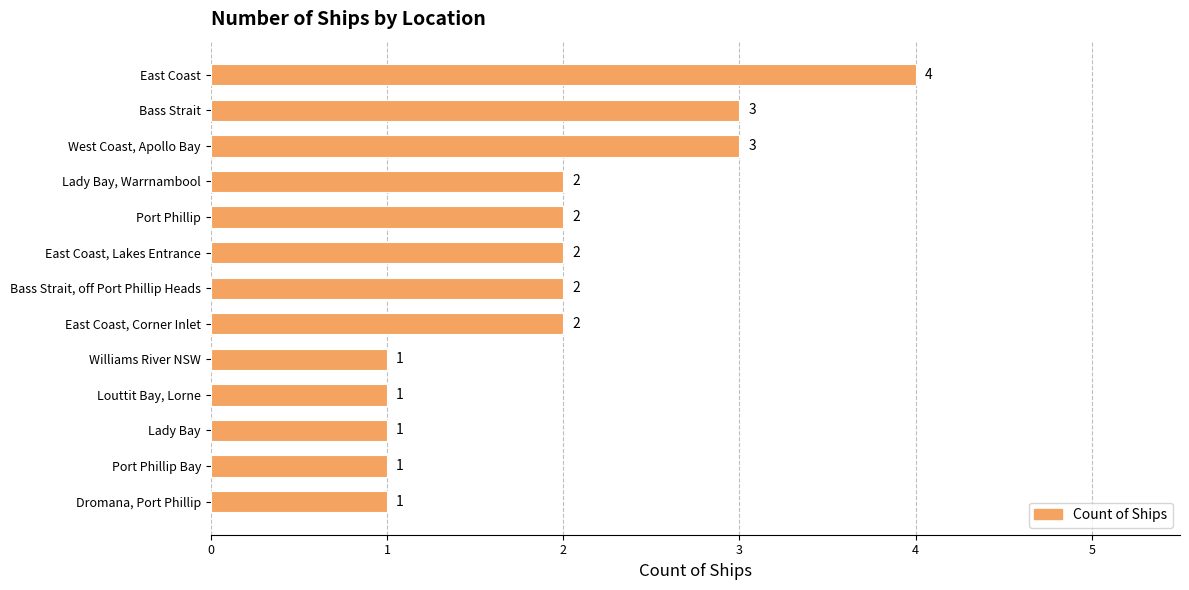

Count the number of categories in the chart.

13